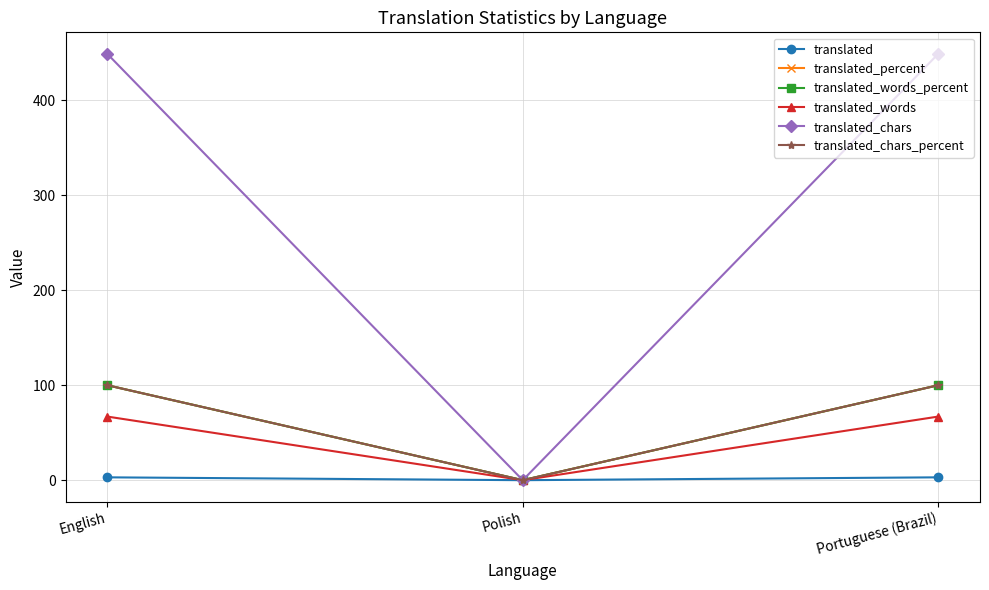

Is it true that translated_chars_percent equals 100 at English?

True